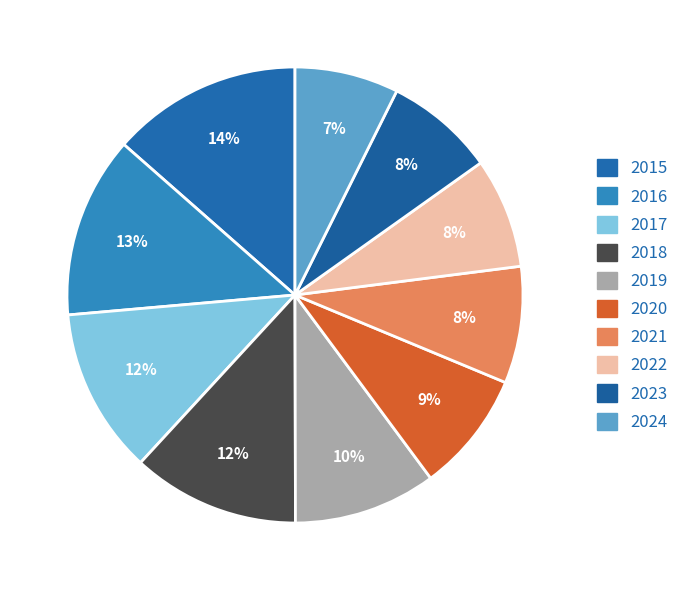

How many slices are in this pie chart?

10